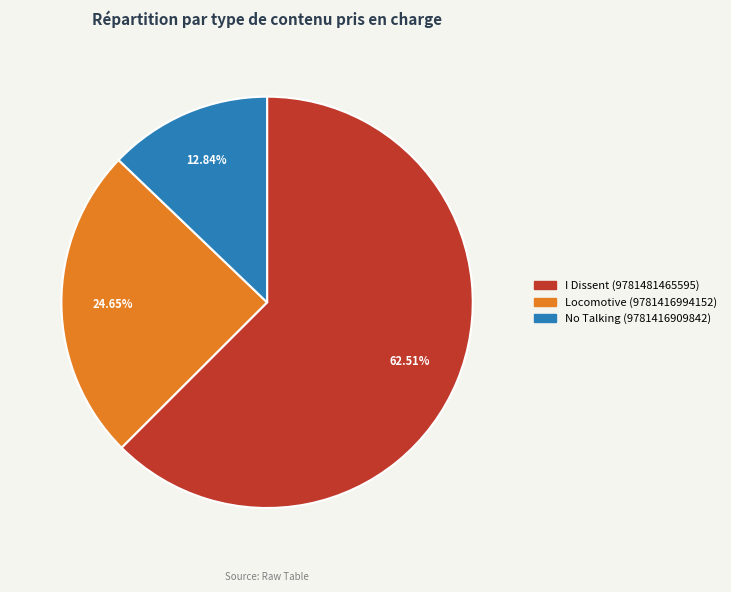

Does any single category account for the majority?

Yes